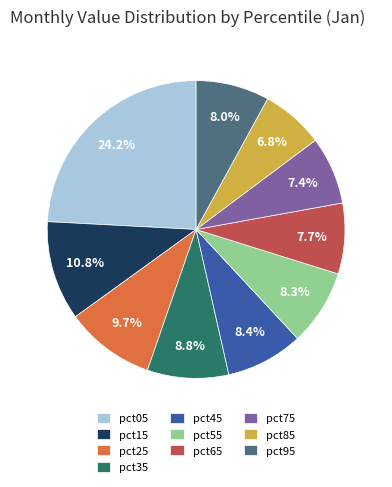

What is the total percentage of pct15 and pct95?

18.8%